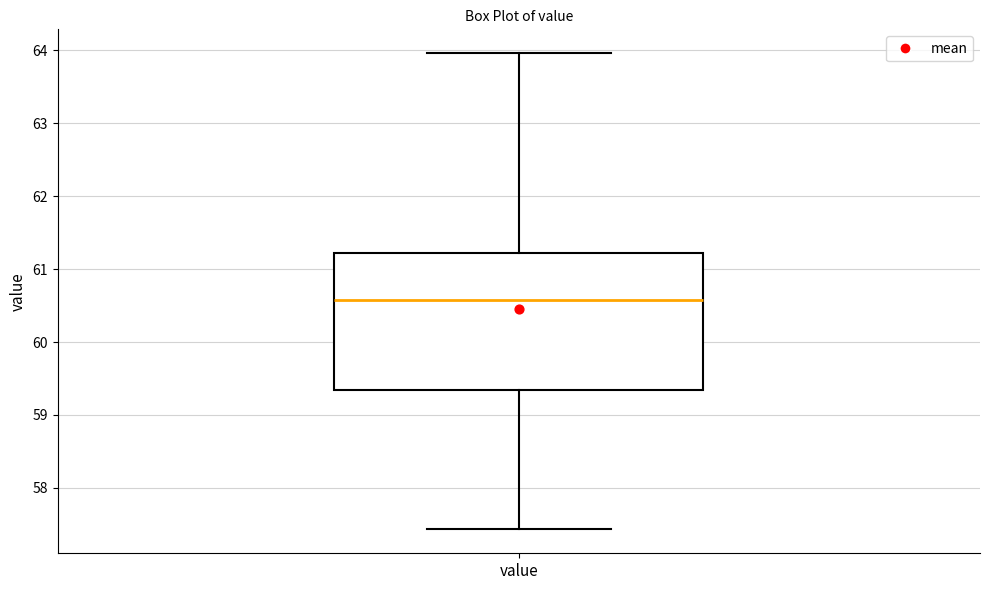

Read this box plot against the y-axis: the position of the median line, the range covered by the box, and the ends of both whiskers. The values are not printed on the chart, so give them approximately, as read against the axis.

median 60.6, box 59.3 to 61.2, whiskers 57.4 to 64.0